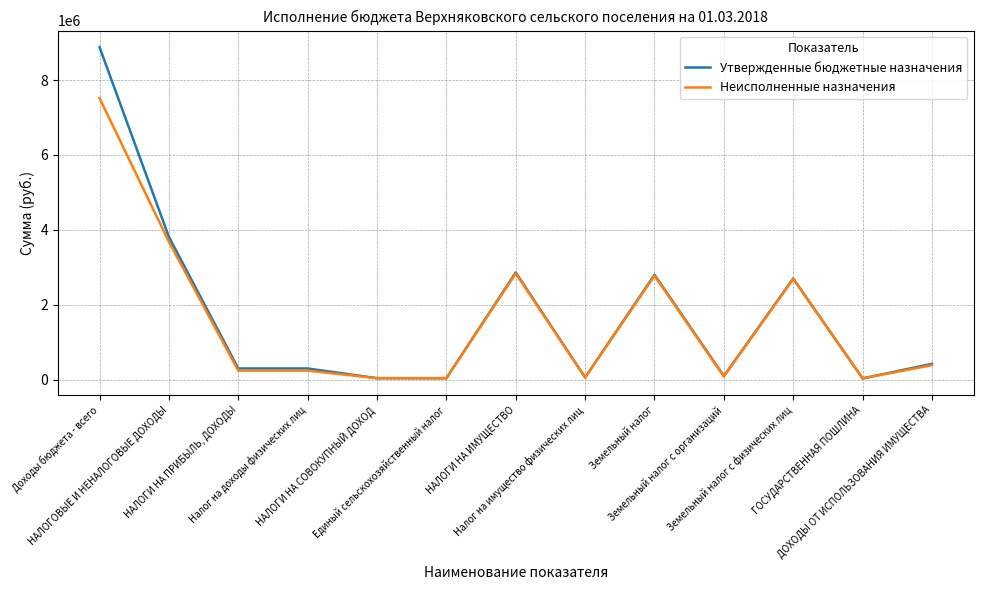

Rank the series by their maximum value, from highest to lowest.

Утвержденные бюджетные назначения, Неисполненные назначения